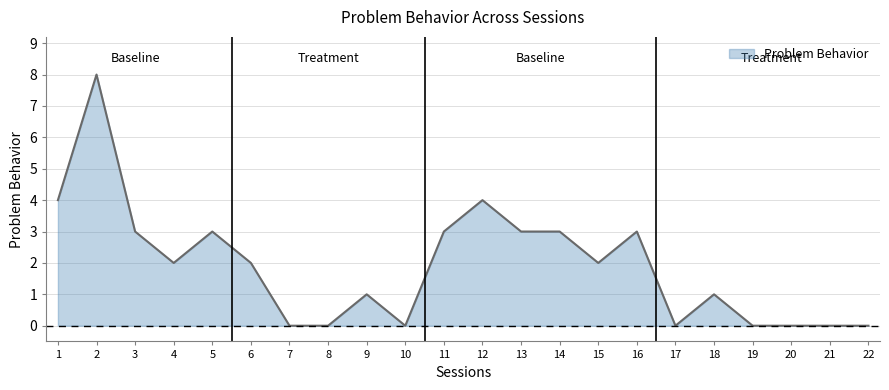

What is the average value?

2